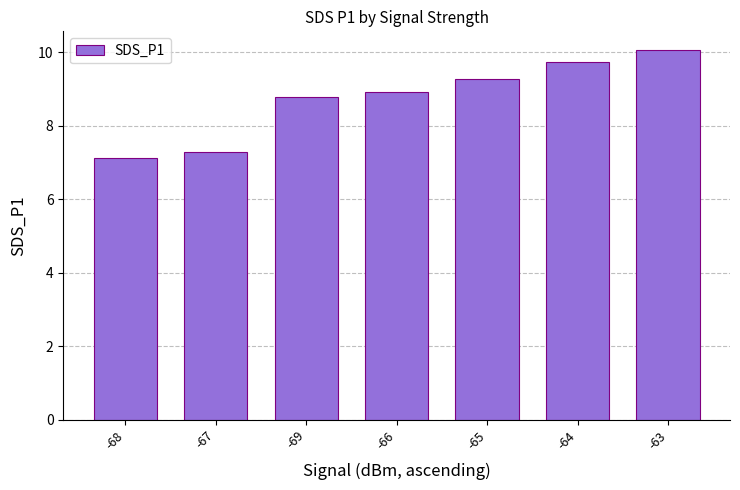

What is the maximum value shown in the chart?

10.1